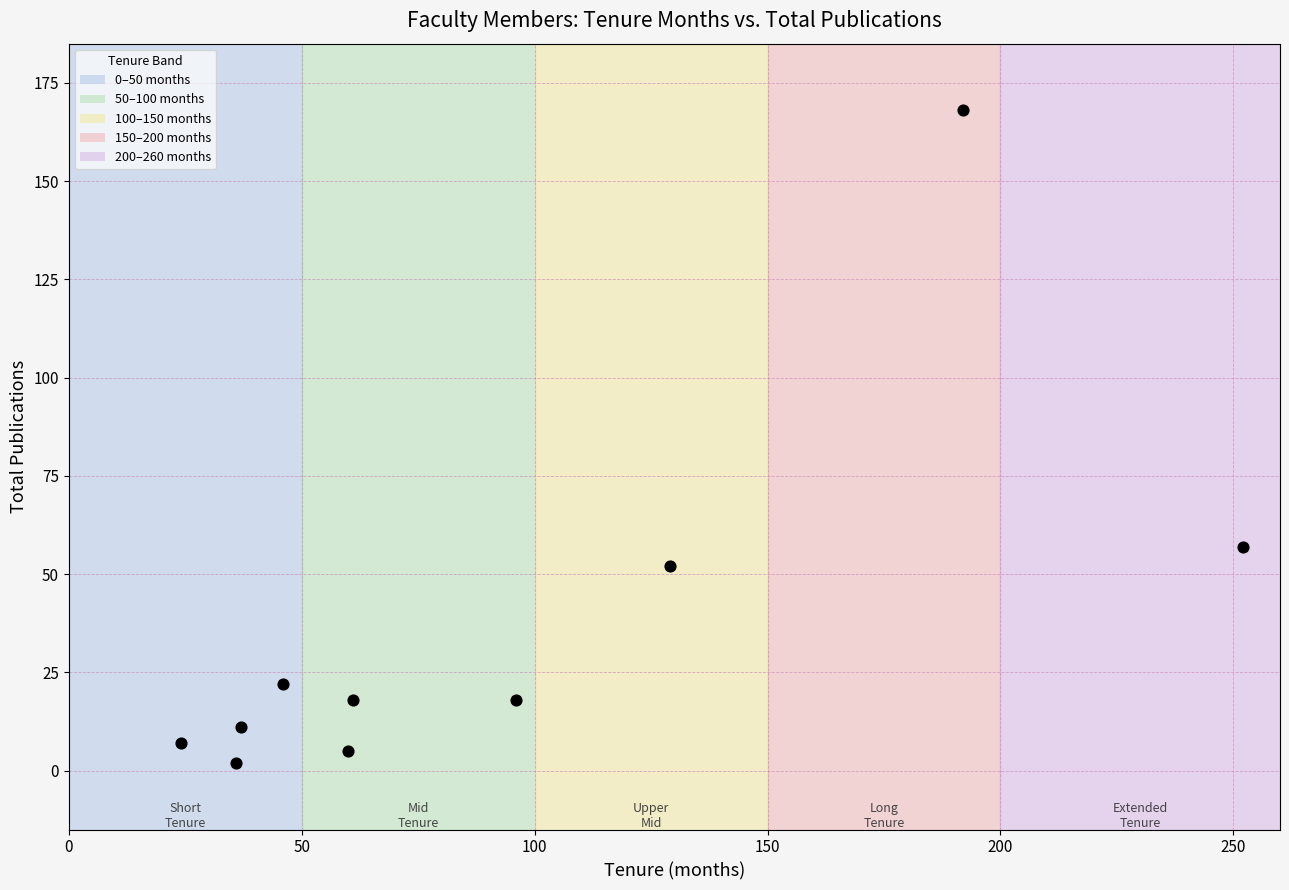

What is the average X value?

93